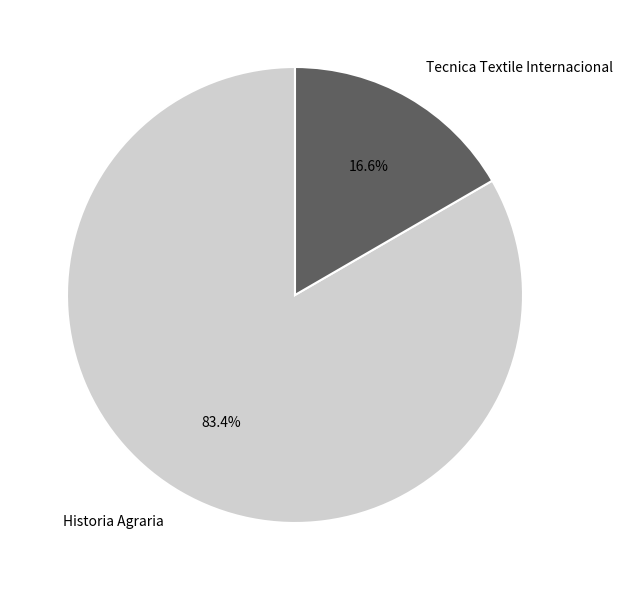

Combined, what portion of the pie is Tecnica Textile Internacional and Historia Agraria?

100.0%